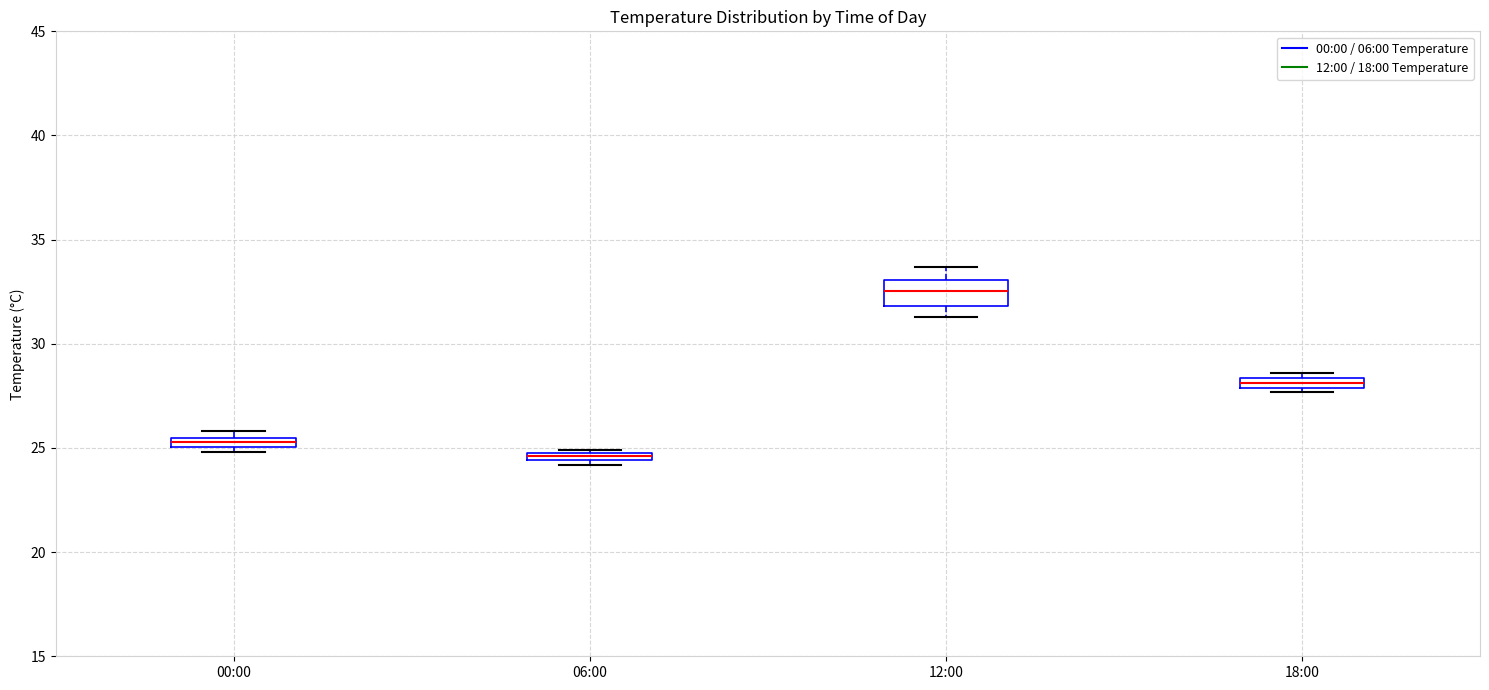

Comparing the boxes themselves (not the whiskers), which one is the tallest?

12:00